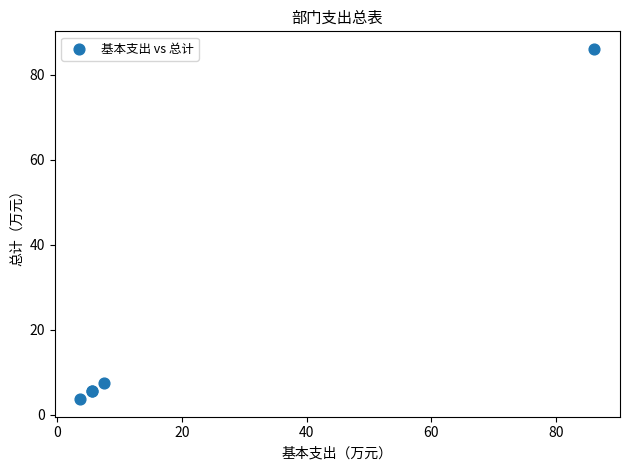

What Y value in the scatter plot is closest to 44?

7.4